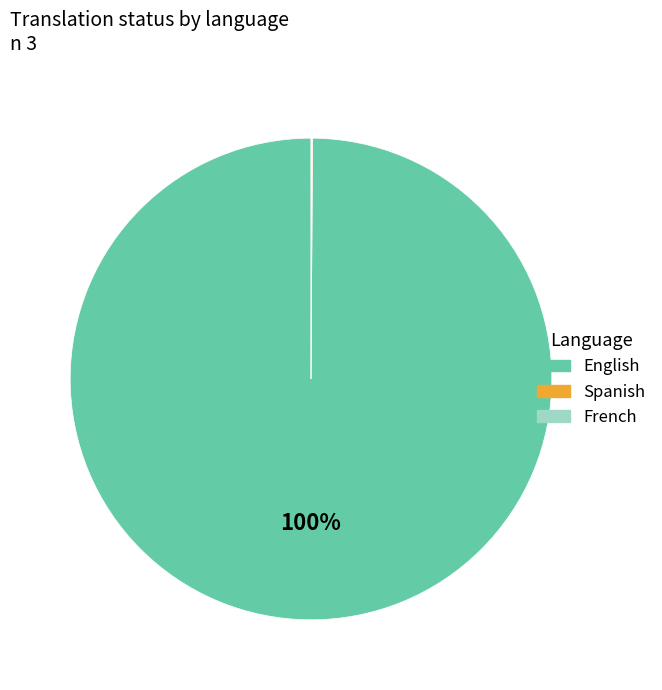

Which category has the biggest portion of the pie?

English